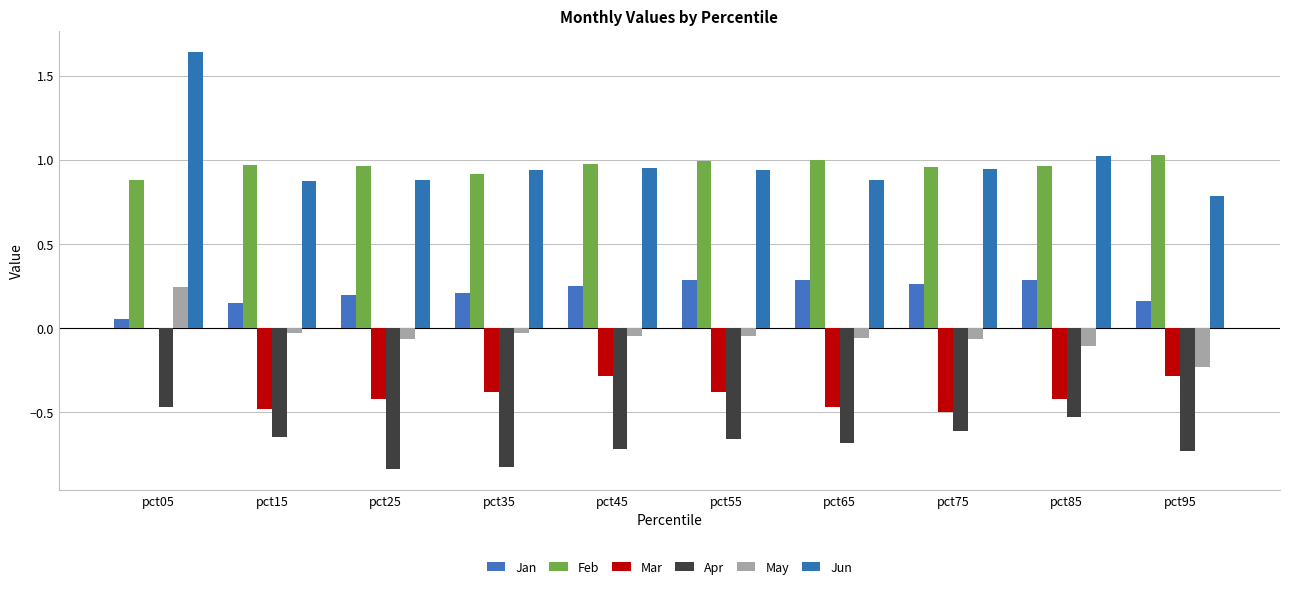

Where is May nearest to the value 0?

pct15